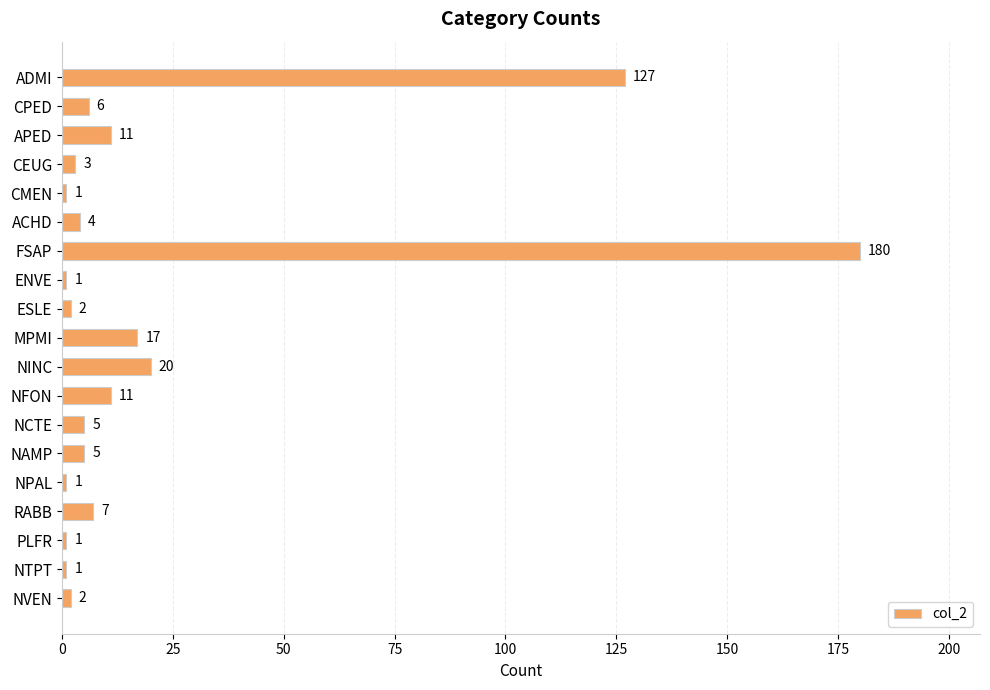

Which label corresponds to the largest value in the chart?

FSAP